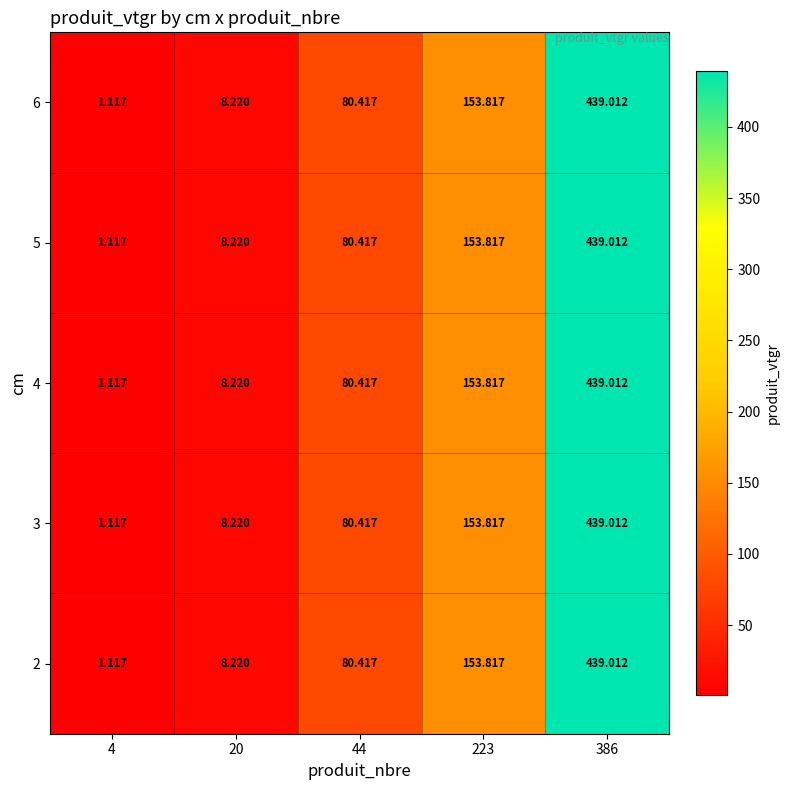

Is the value of 4 at 223 greater than the value of 2 at 4?

Yes